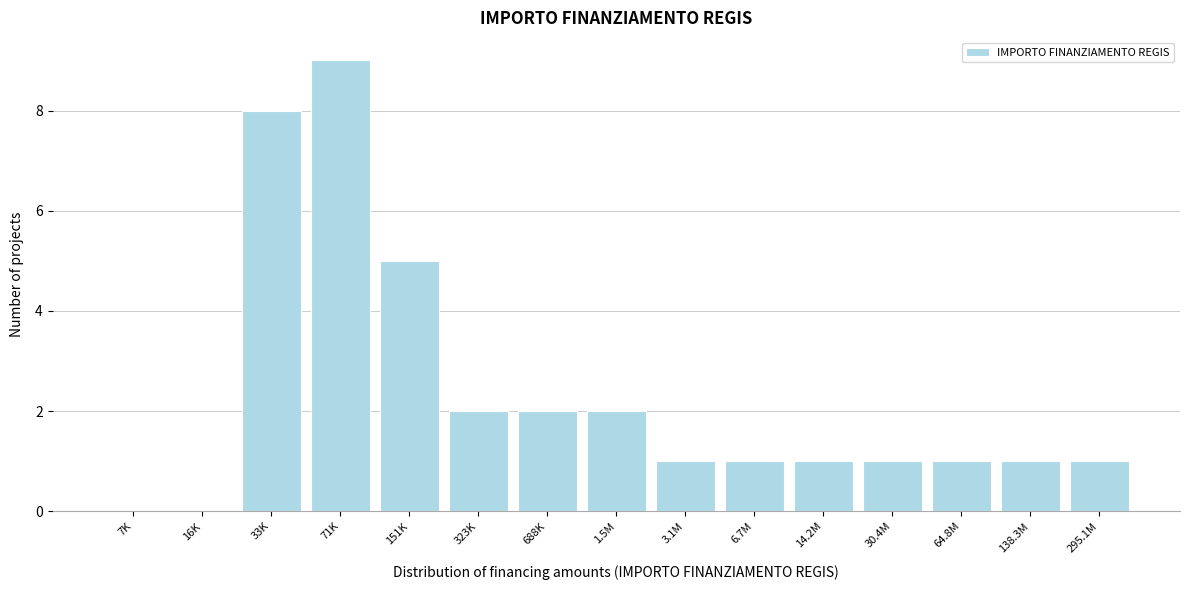

Reading left to right, transcribe all the data shown in this chart.

7K=0	16K=0	33K=8	71K=9	151K=5	323K=2	688K=2	1.5M=2	3.1M=1	6.7M=1	14.2M=1	30.4M=1	64.8M=1	138.3M=1	295.1M=1